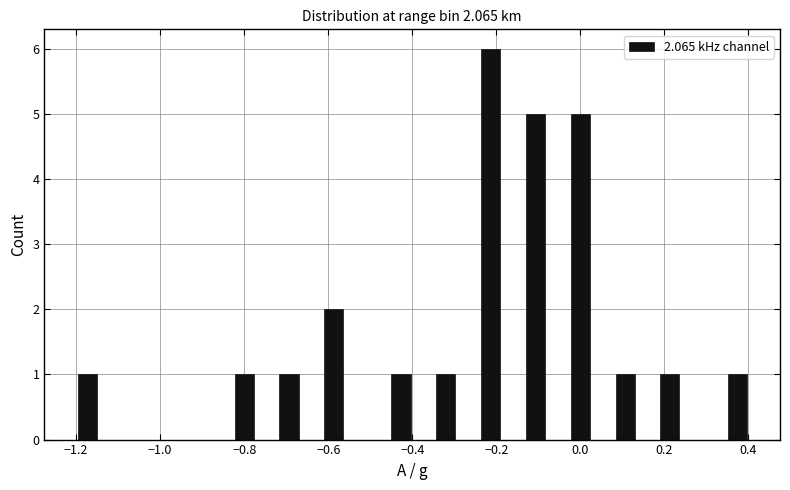

Read against the x-axis, roughly where is the centre of the tallest bar?

-0.22